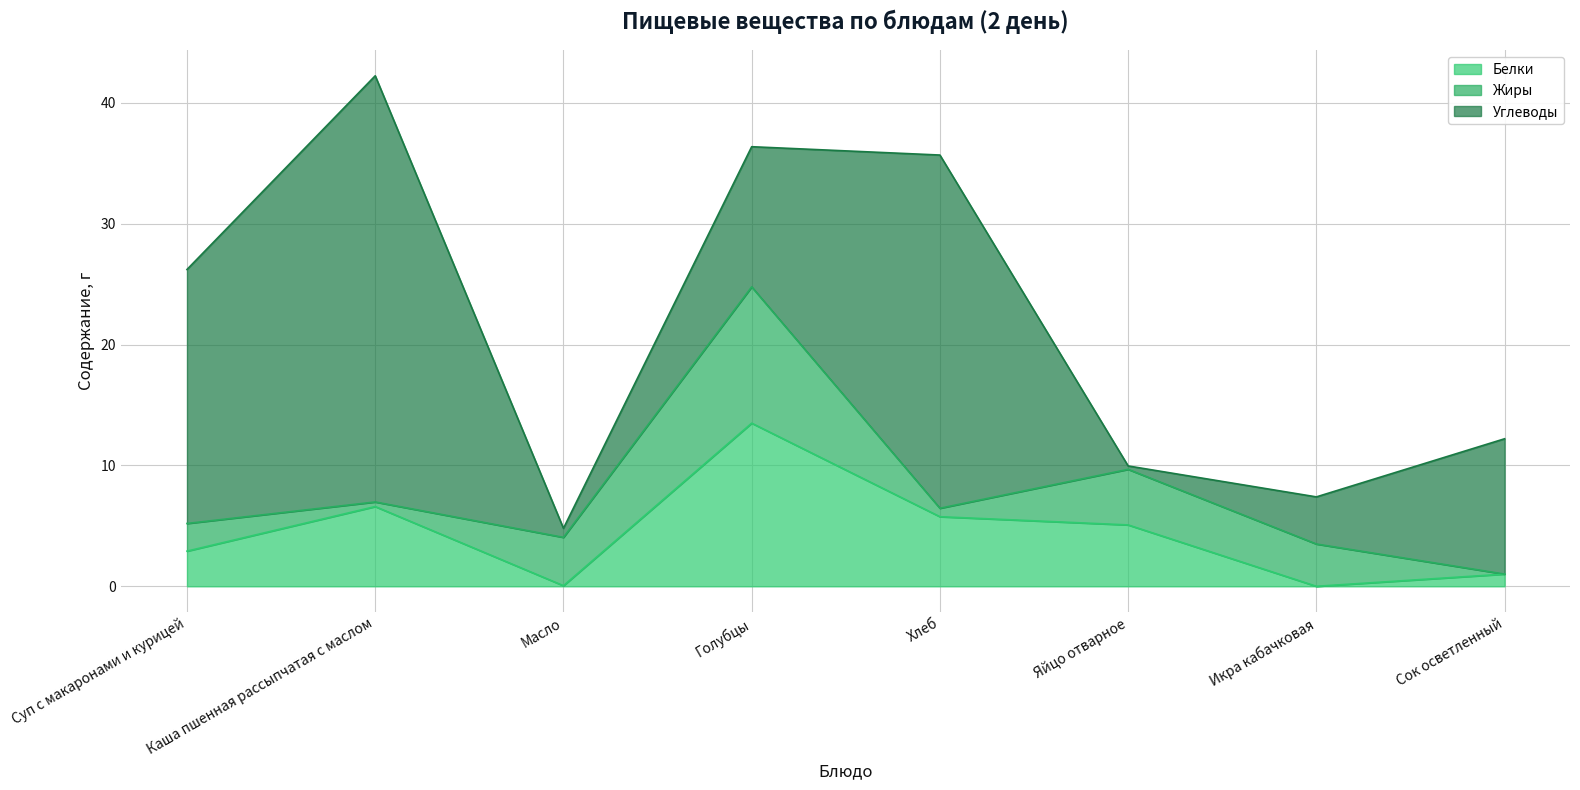

What is the total value across all series at Суп с макаронами и курицей?

26.2